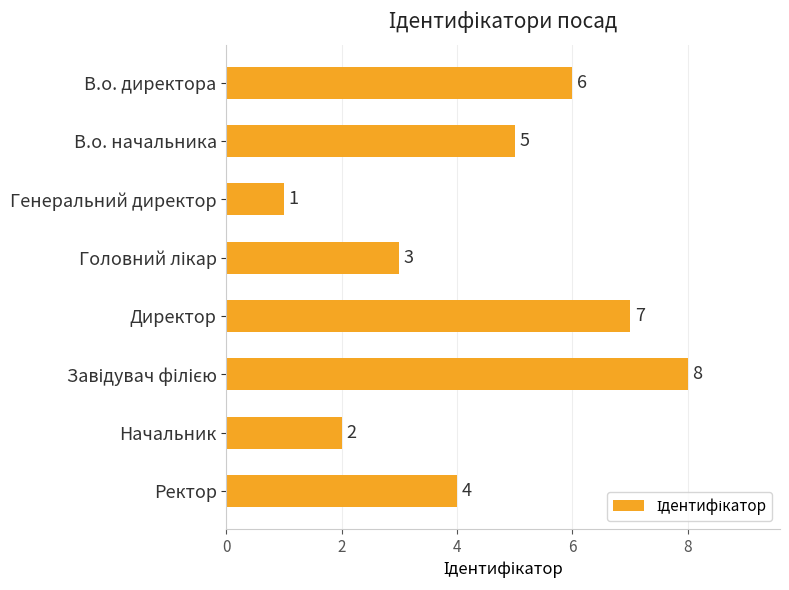

Is it true that the value at В.о. директора is 10?

False